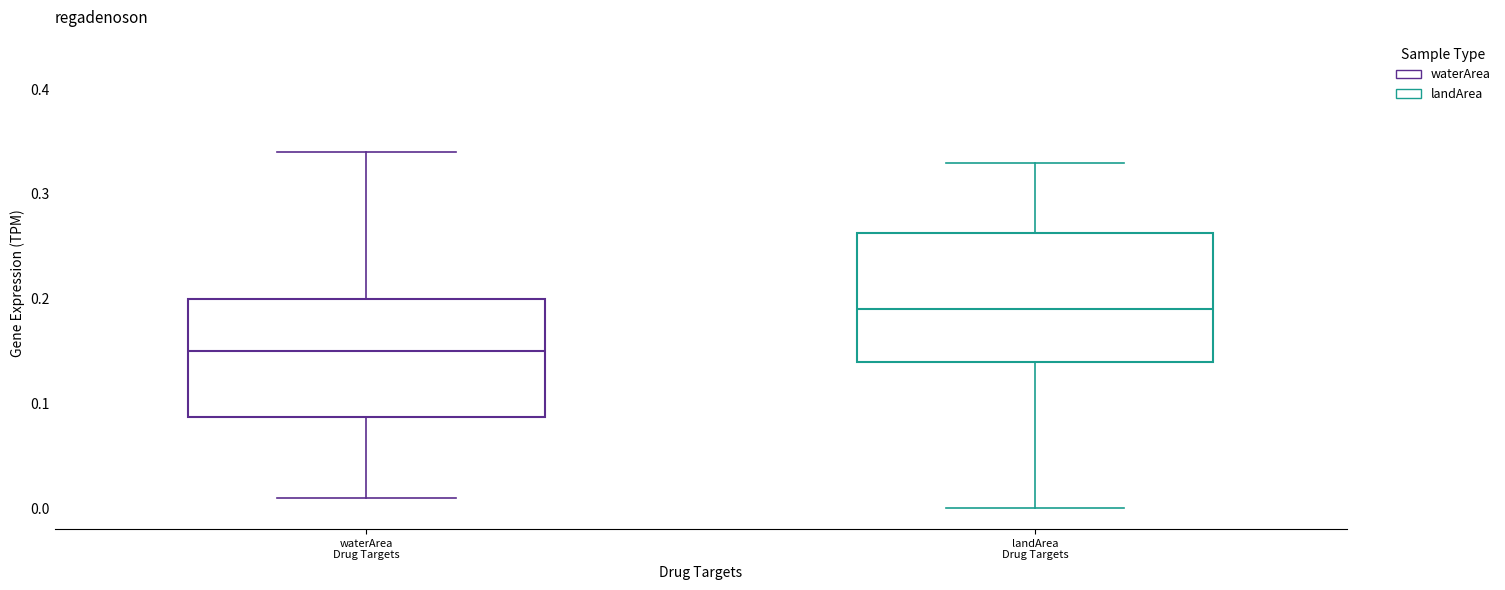

Reading left to right, read every box against the y-axis: the position of its median line, the range the box covers, and the ends of its whiskers. The values are not printed on the chart, so give them approximately, as read against the axis.

waterArea Drug Targets: median 0.15, box 0.09 to 0.20, whiskers 0.01 to 0.34
landArea Drug Targets: median 0.19, box 0.14 to 0.26, whiskers 0.00 to 0.33